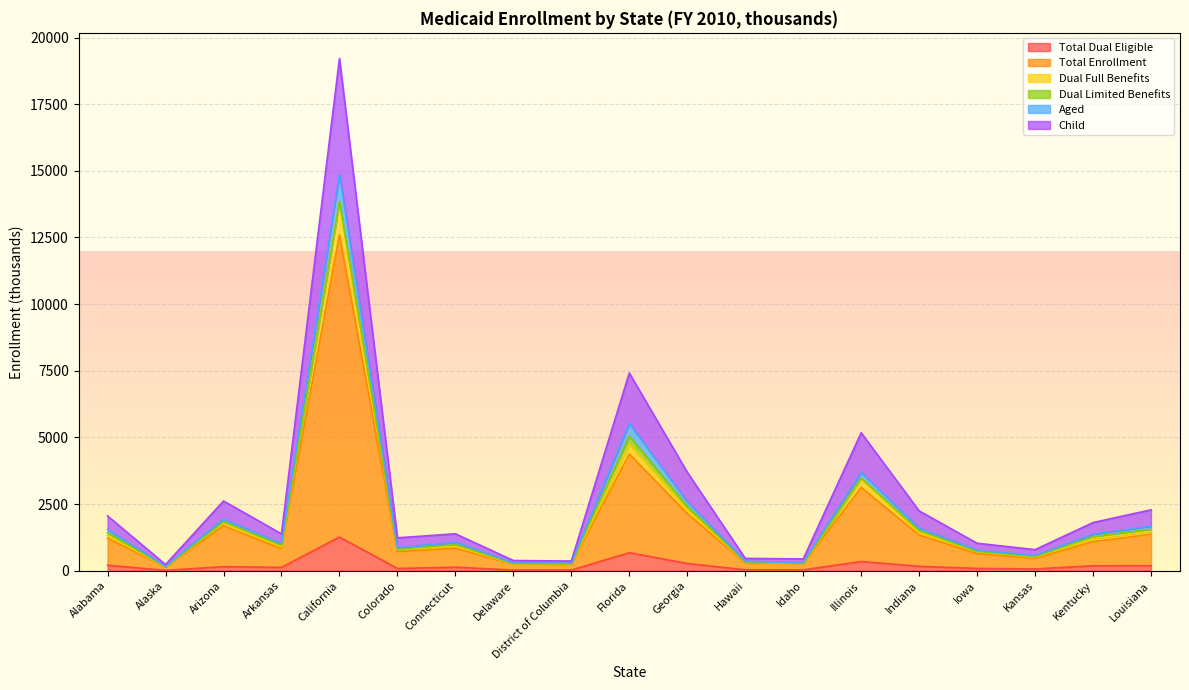

True or false: Aged and Dual Full Benefits cross at least once.

False